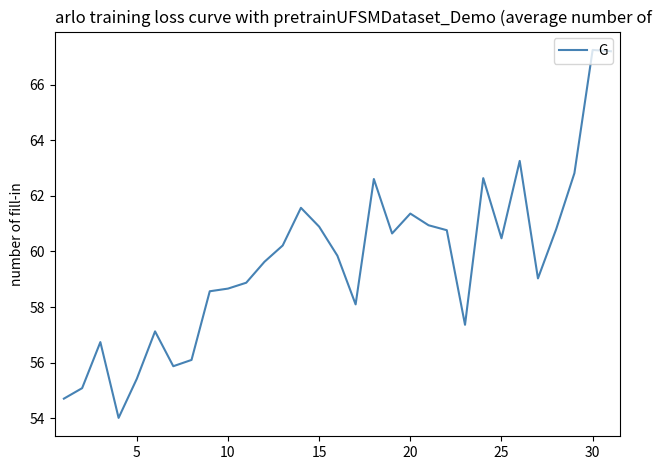

What is the minimum value shown in the chart?

54.0